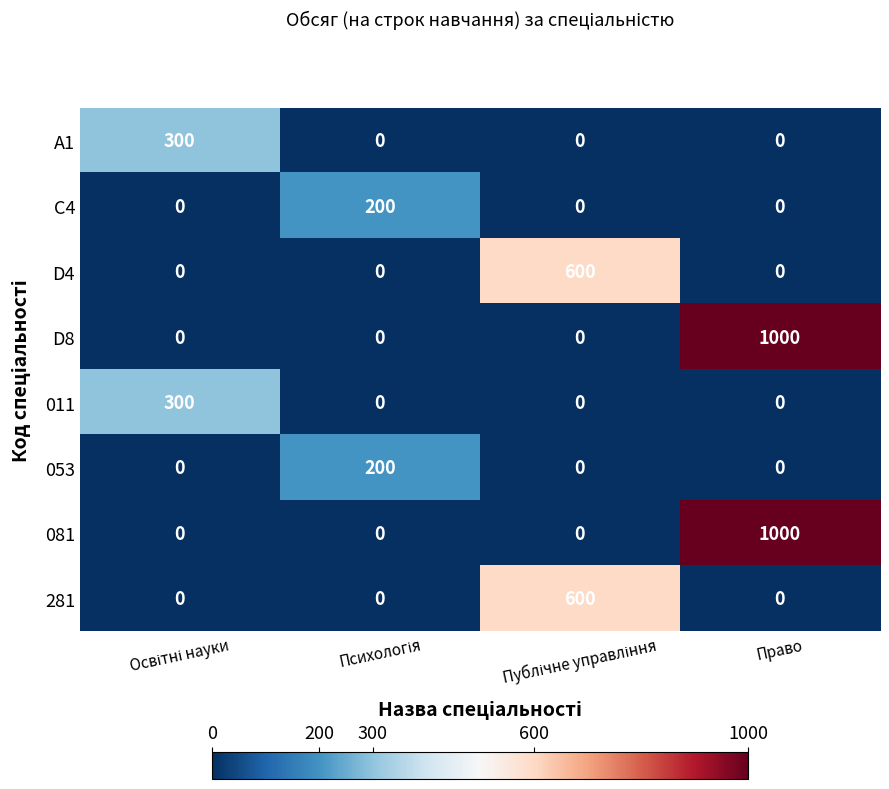

What is the sum of all 053 values?

200